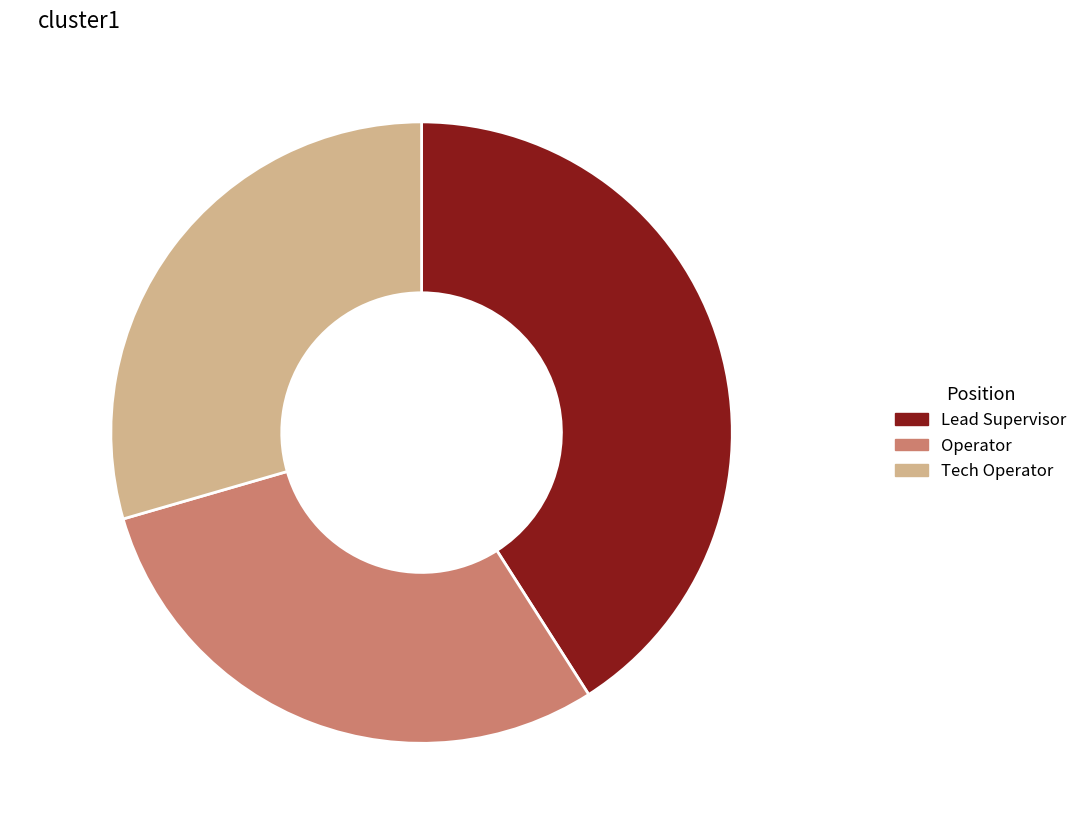

Does Lead Supervisor represent more than half of the total?

No